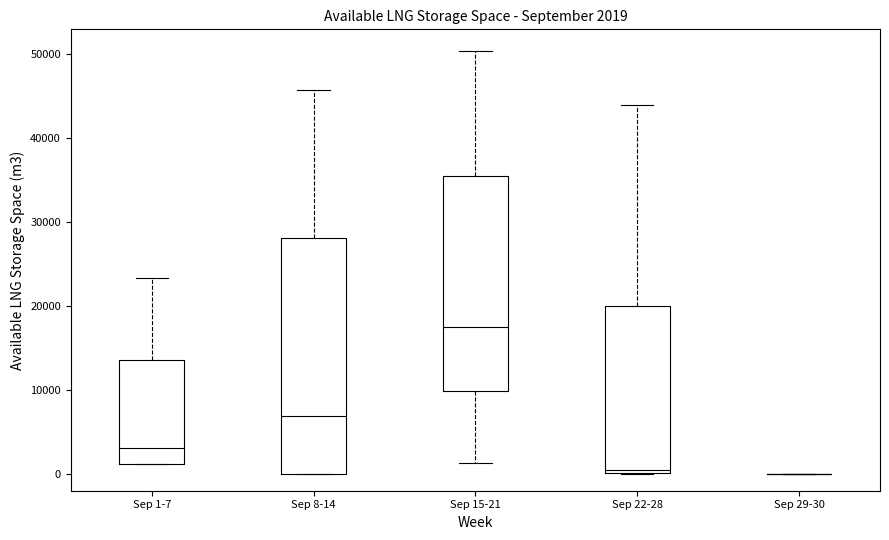

Which box is the tallest, from its lower edge to its upper edge?

Sep 8-14